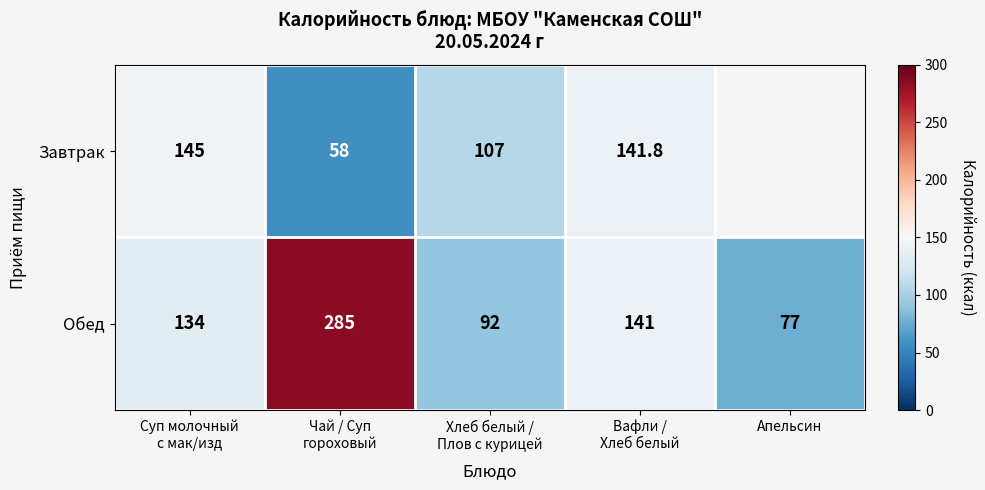

Which category has the lowest value in the Обед series?

Апельсин